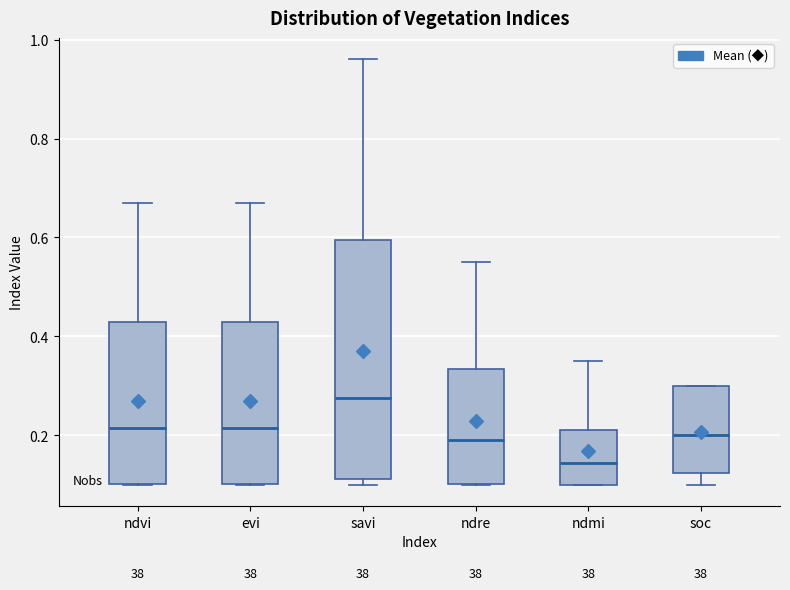

Reading left to right, read every box against the y-axis: the position of its median line, the range the box covers, and the ends of its whiskers. The values are not printed on the chart, so give them approximately, as read against the axis.

ndvi: median 0.22, box 0.10 to 0.44, whiskers 0.10 to 0.68
evi: median 0.22, box 0.10 to 0.44, whiskers 0.10 to 0.68
savi: median 0.28, box 0.12 to 0.60, whiskers 0.10 to 0.96
ndre: median 0.20, box 0.10 to 0.34, whiskers 0.10 to 0.56
ndmi: median 0.14, box 0.10 to 0.22, whiskers 0.10 to 0.36
soc: median 0.20, box 0.12 to 0.30, whiskers 0.10 to 0.30